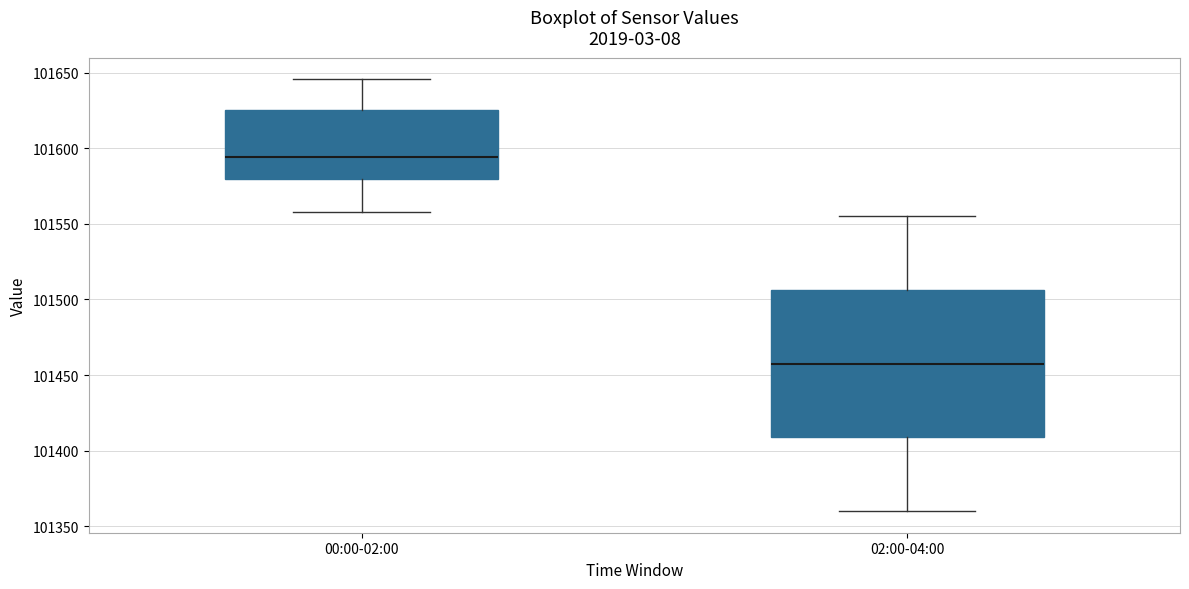

Reading left to right, read every box against the y-axis: the position of its median line, the range the box covers, and the ends of its whiskers. The values are not printed on the chart, so give them approximately, as read against the axis.

00:00-02:00: median 101595, box 101580 to 101625, whiskers 101560 to 101645
02:00-04:00: median 101460, box 101410 to 101505, whiskers 101360 to 101555